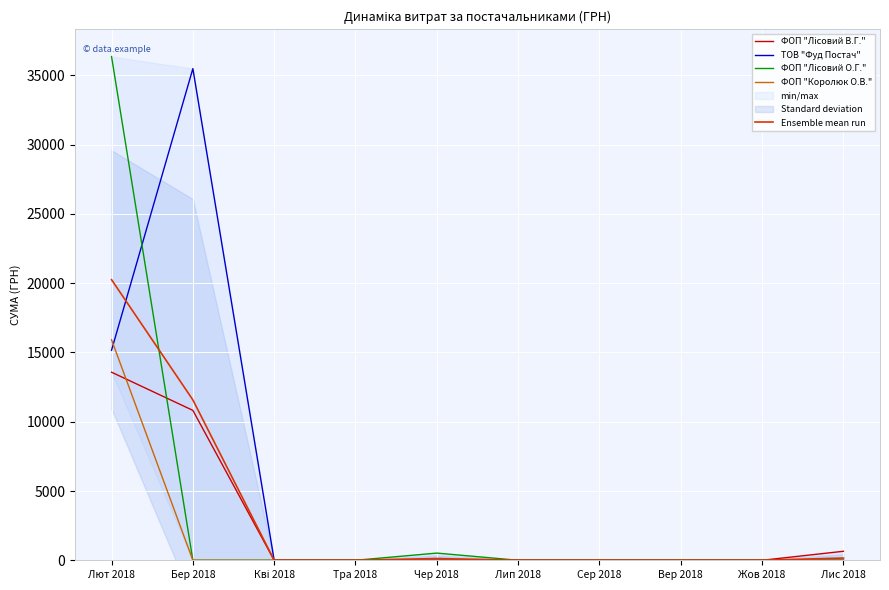

What are all the series names shown in the legend?

ФОП "Лісовий В.Г.", ТОВ "Фуд Постач", ФОП "Лісовий О.Г.", ФОП "Королюк О.В.", Ensemble mean run